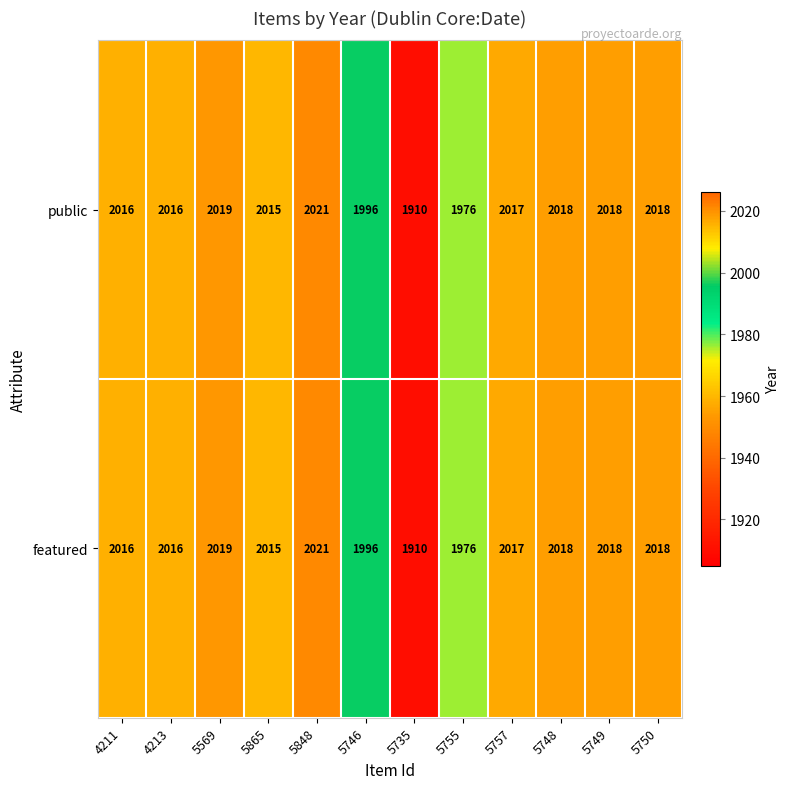

Reading left to right, list all the values displayed in this chart.

public: 4211=2016	4213=2016	5569=2019	5865=2015	5848=2021	5746=1996	5735=1910	5755=1976	5757=2017	5748=2018	5749=2018	5750=2018
featured: 4211=2016	4213=2016	5569=2019	5865=2015	5848=2021	5746=1996	5735=1910	5755=1976	5757=2017	5748=2018	5749=2018	5750=2018